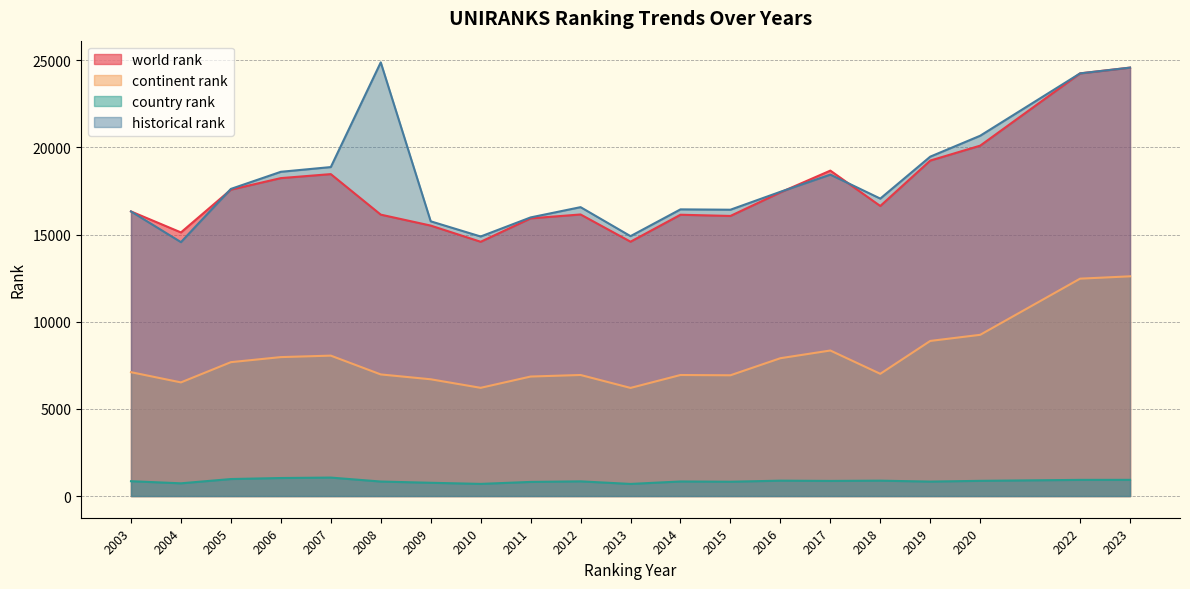

At which label does continent rank first exceed 7104?

2005